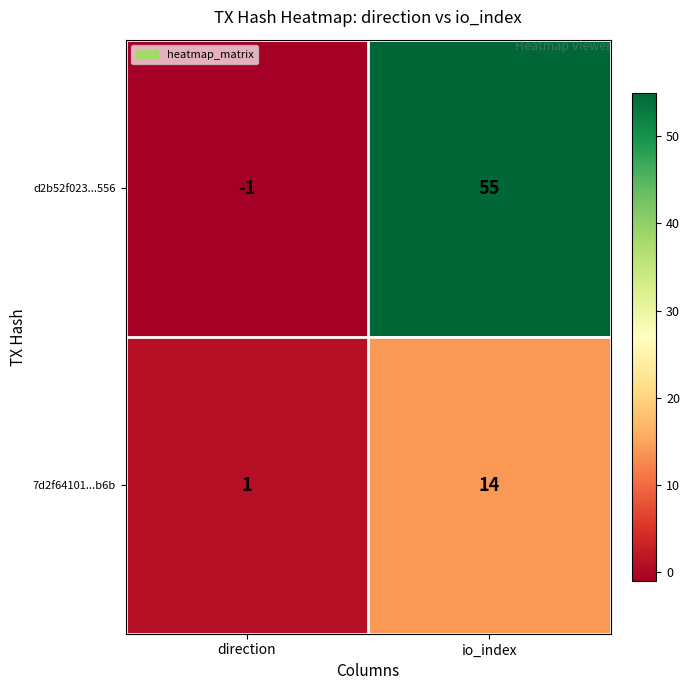

What is the difference between the maximum and minimum values in the 7d2f64101...b6b series?

13